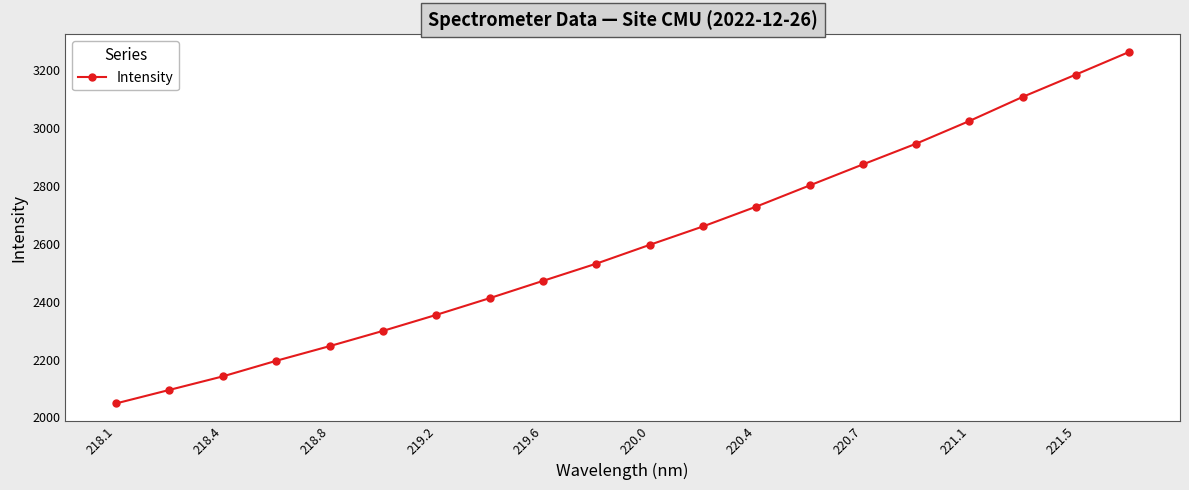

What is the average value?

2599.6